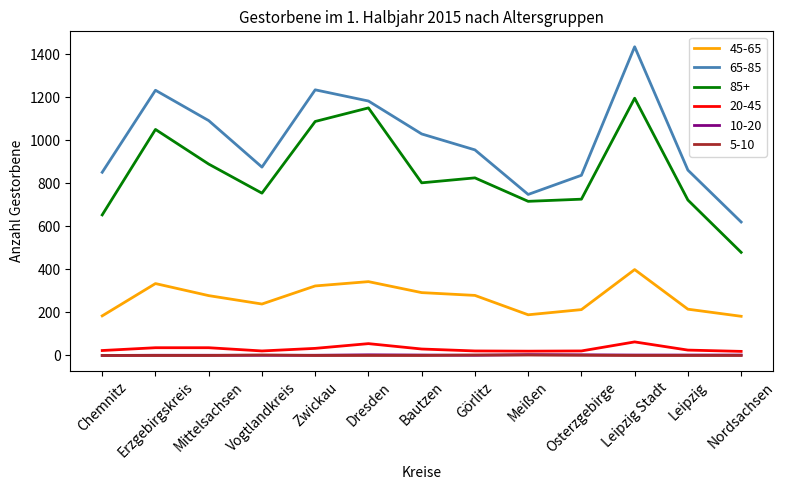

True or false: 20-45 has a value of 55 at Dresden.

True